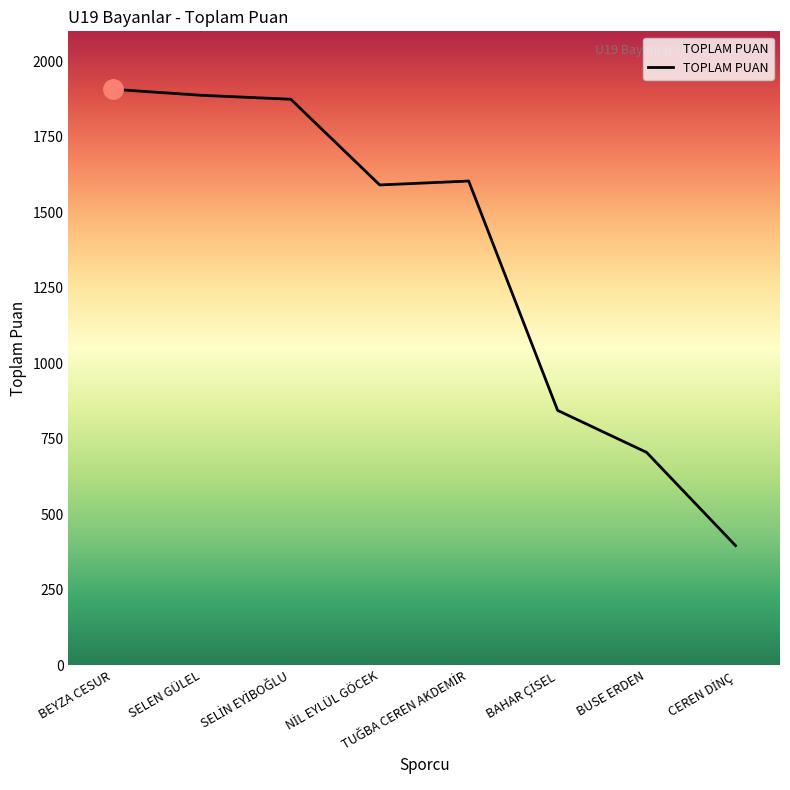

What is the ratio of the value at BUSE ERDEN to the value at BEYZA CESUR?

0.4